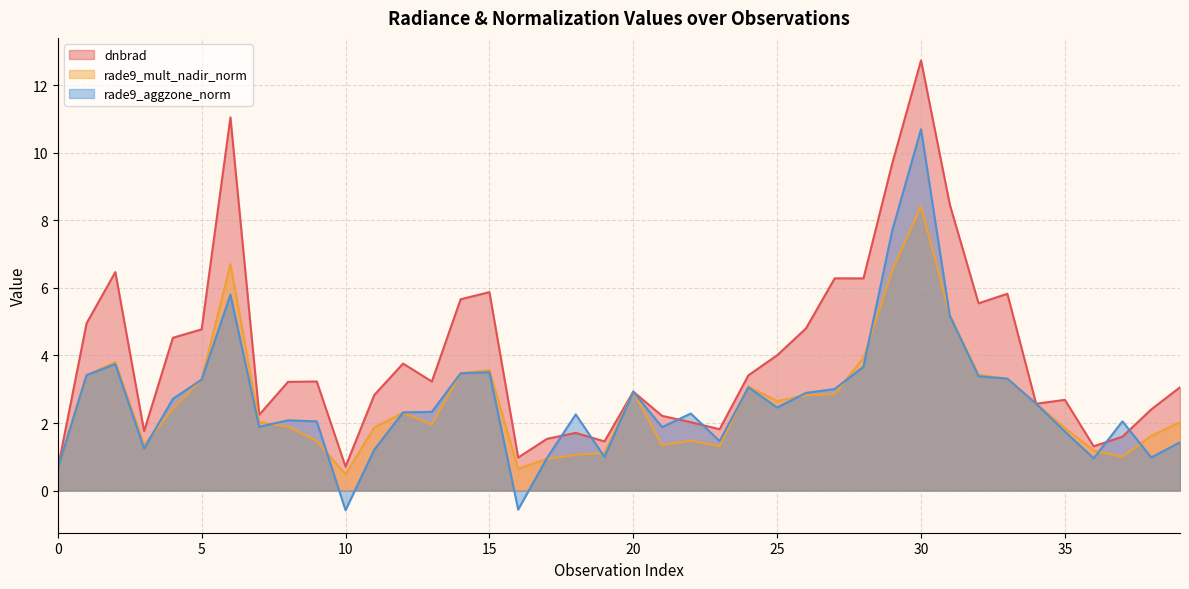

At which label is rade9_mult_nadir_norm closest to 4?

28